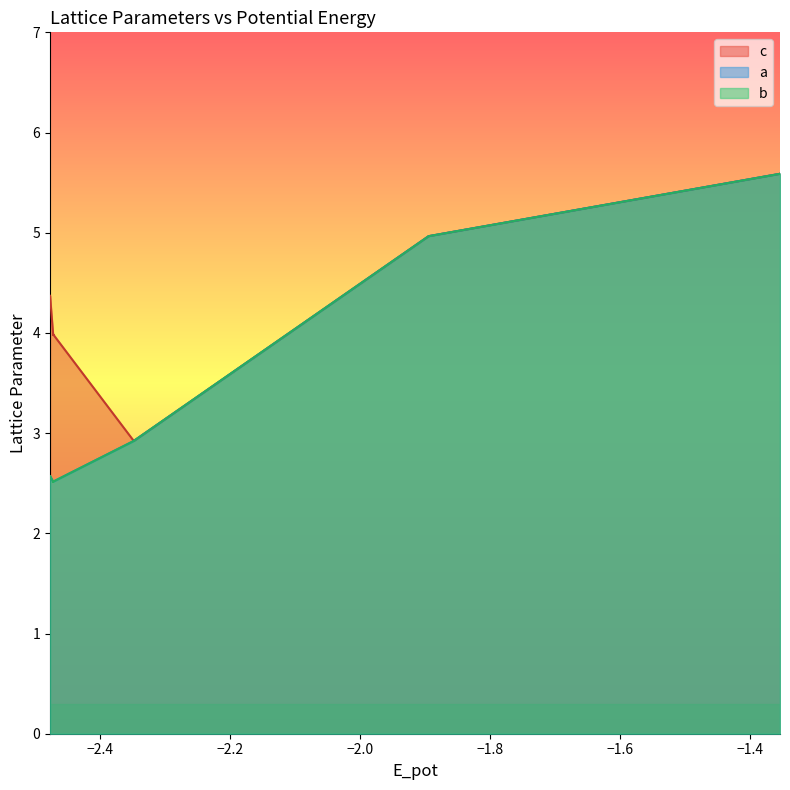

What is the spread (max minus min) of values at −1.8?

1.5